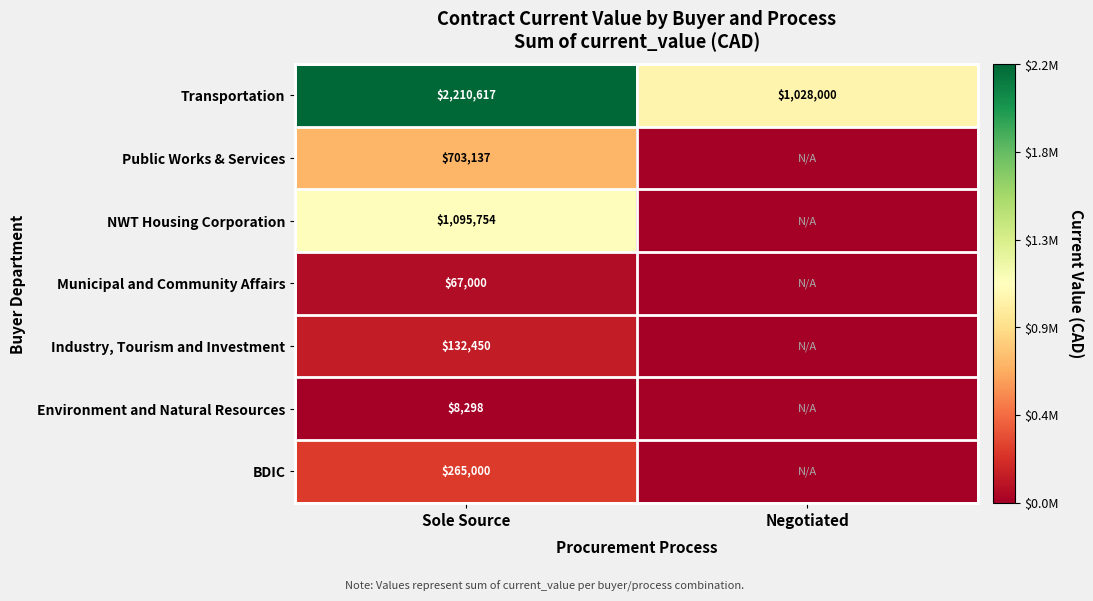

What is the lowest value of the Transportation series?

1028000